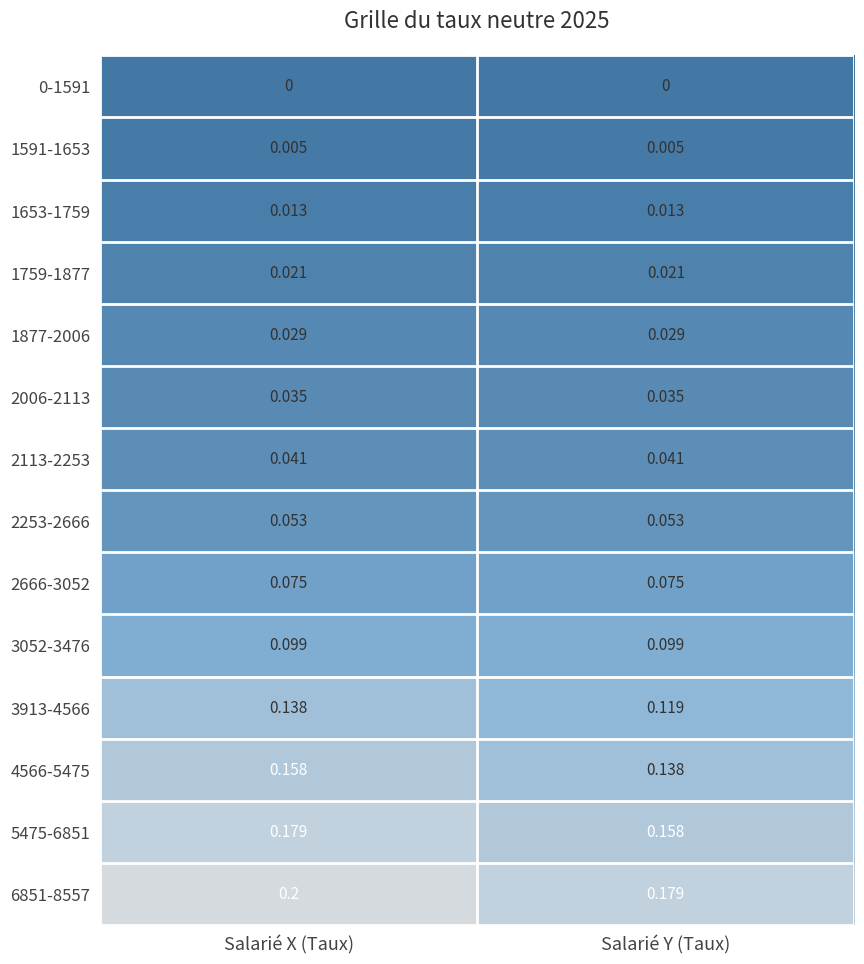

Is the value of 2253-2666 at Salarié X (Taux) greater than the value of 4566-5475 at Salarié X (Taux)?

No